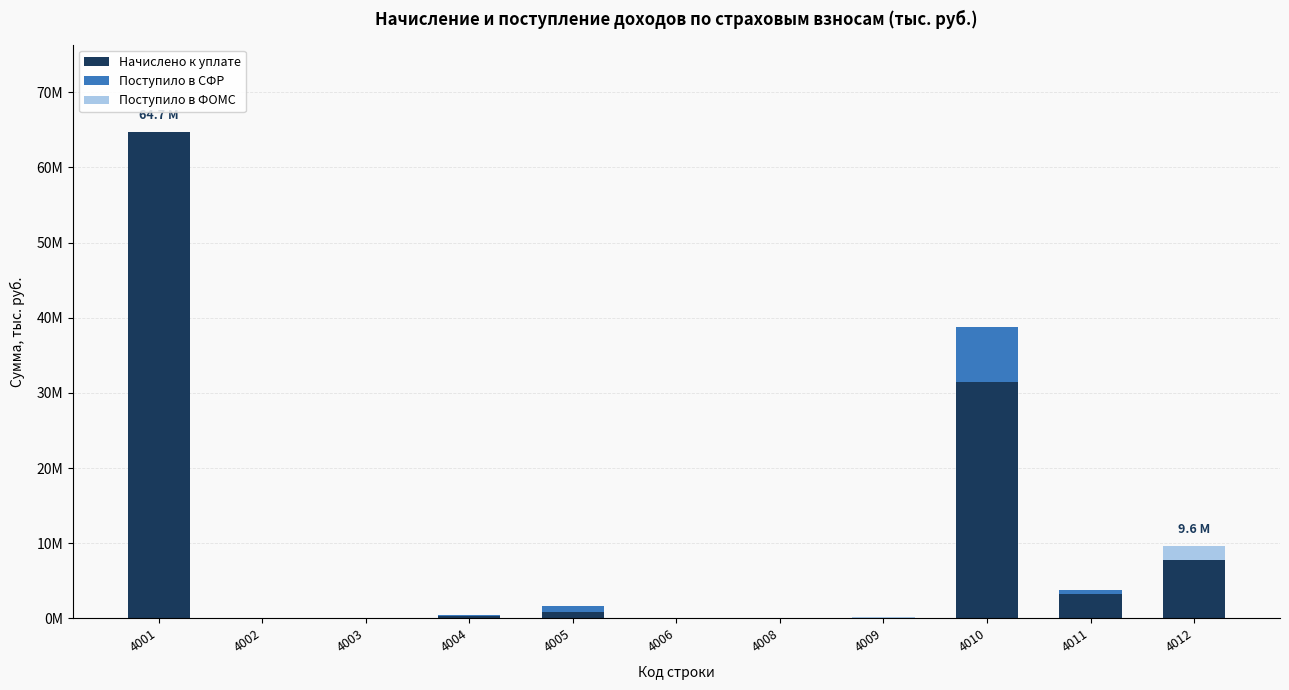

List the labels in order of Начислено к уплате value, smallest first.

4003, 4006, 4008, 4009, 4002, 4004, 4005, 4011, 4012, 4010, 4001